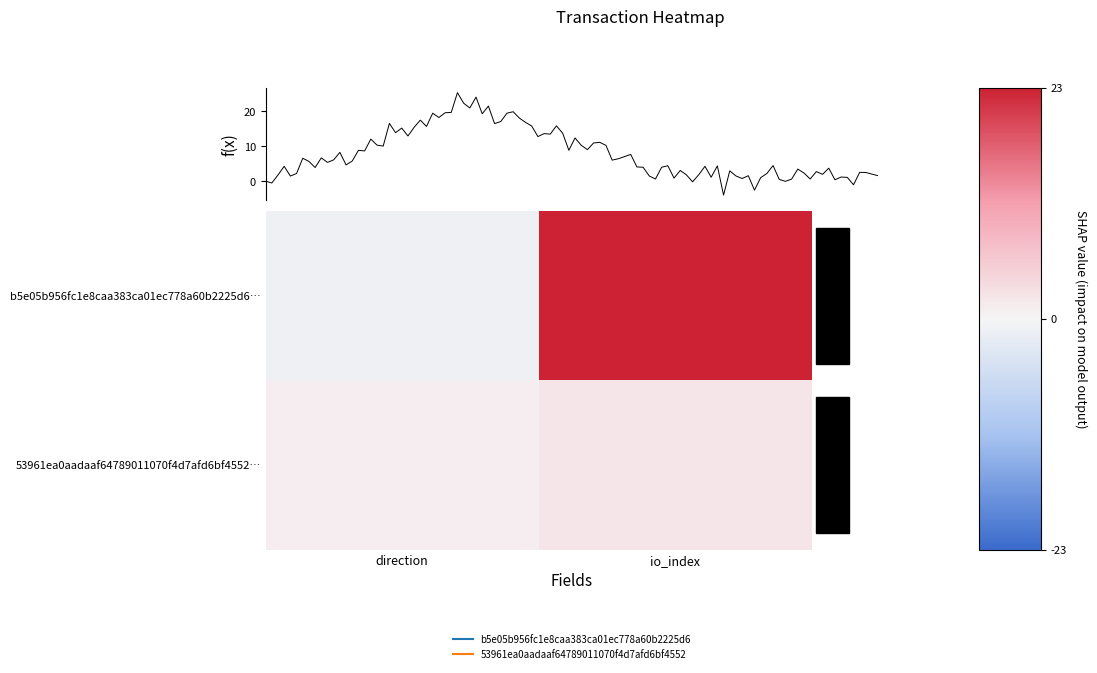

At how many categories does at least one series exceed 18?

1